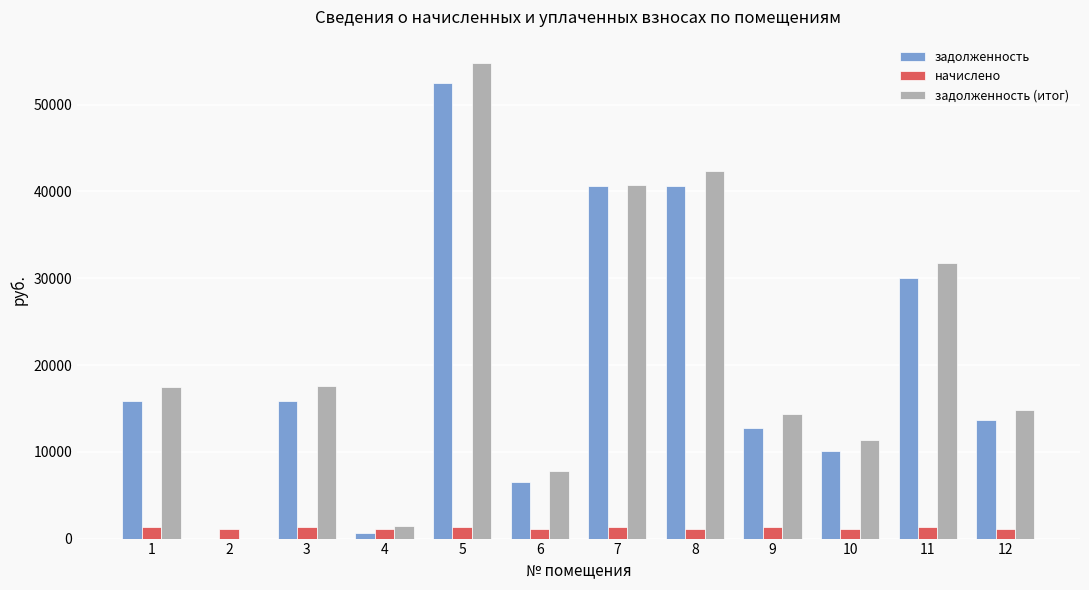

At which category does the chart reach its peak across all series?

5